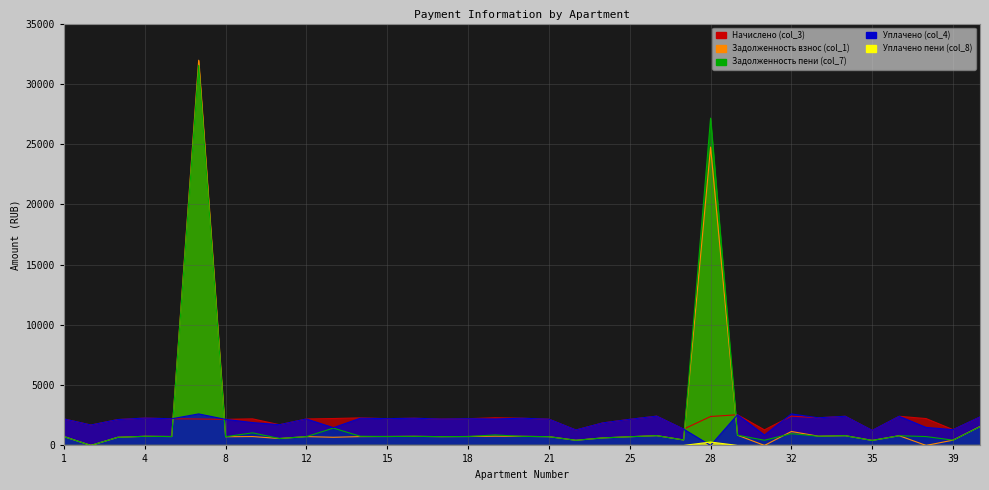

What is the highest value of the Задолженность пени (col_7) series?

31535.4